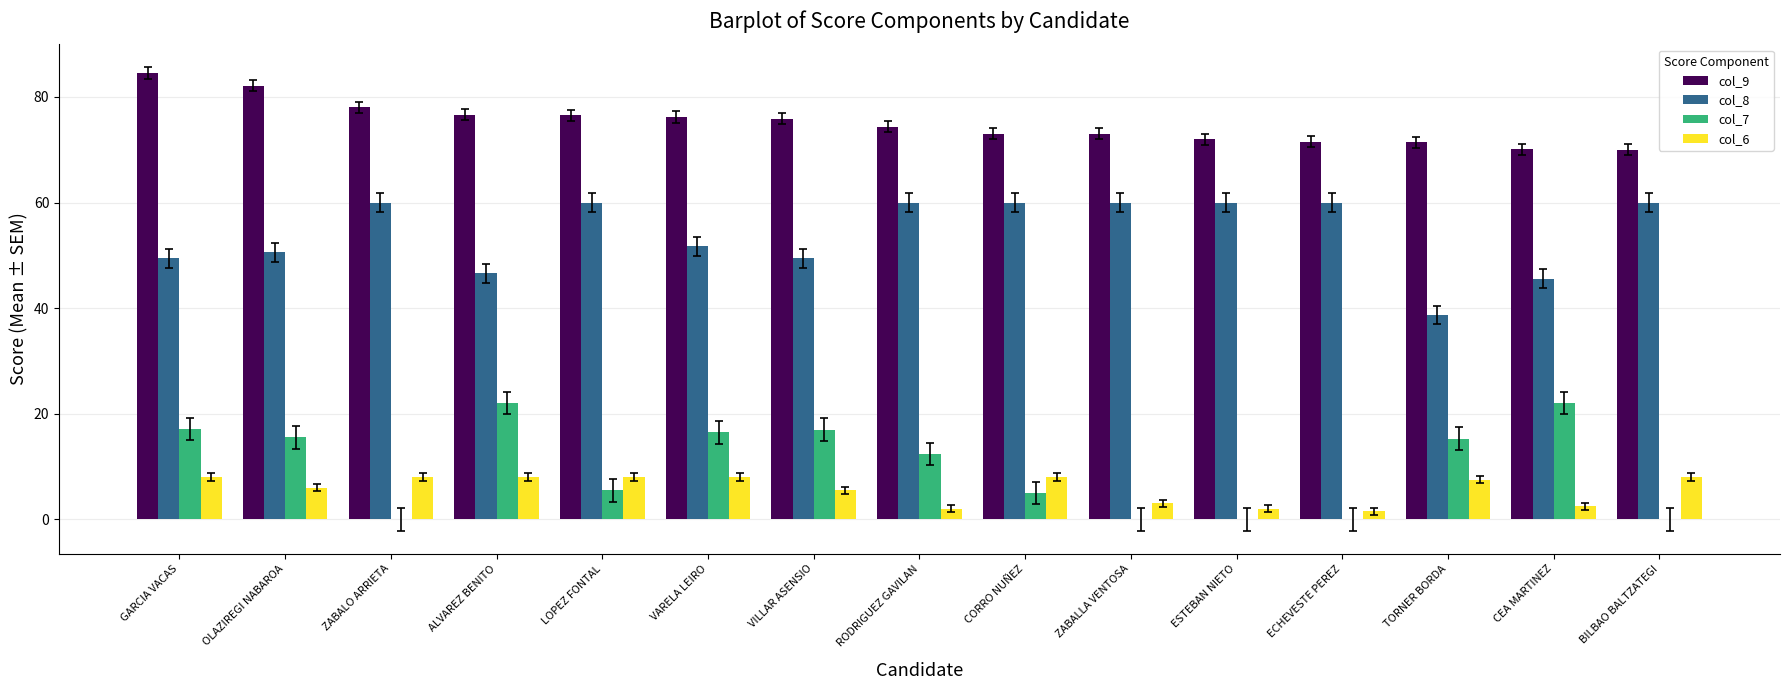

The col_6 series shows 13.8 at BILBAO BALTZATEGI. True or false?

False